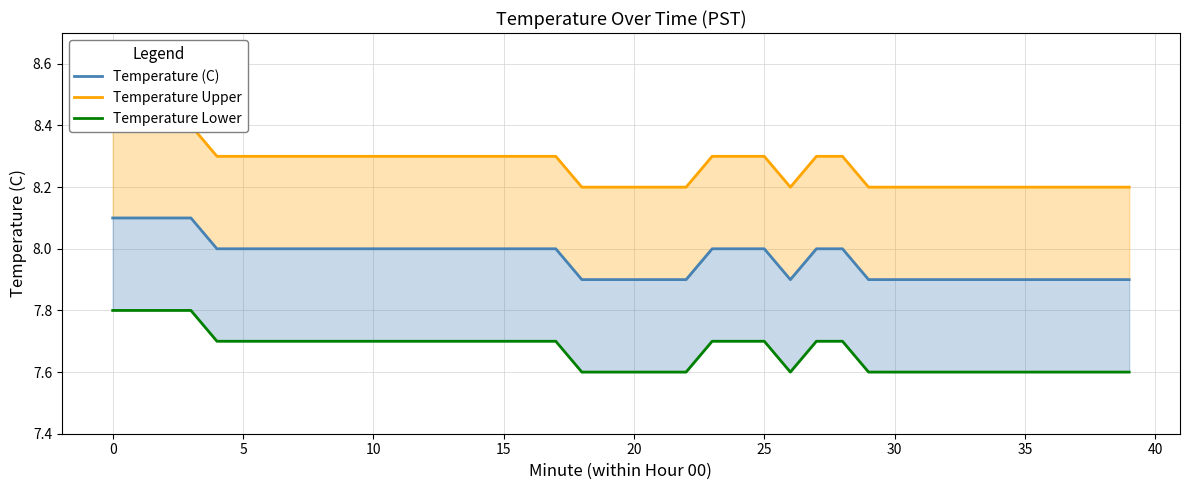

Between 35 and 18, which is larger?

35